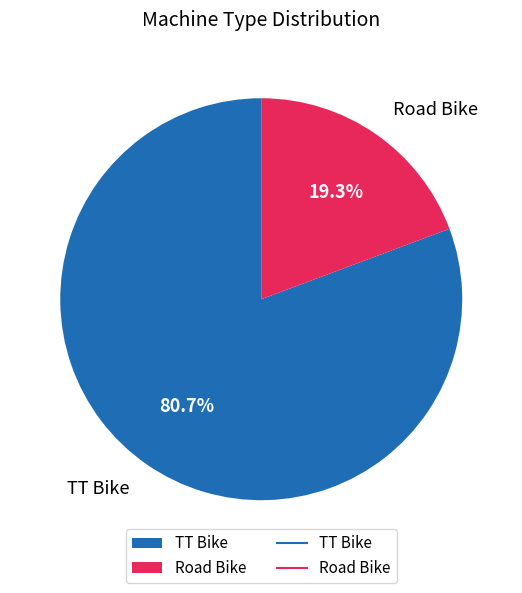

To the nearest percent, what is the average slice percentage?

50%